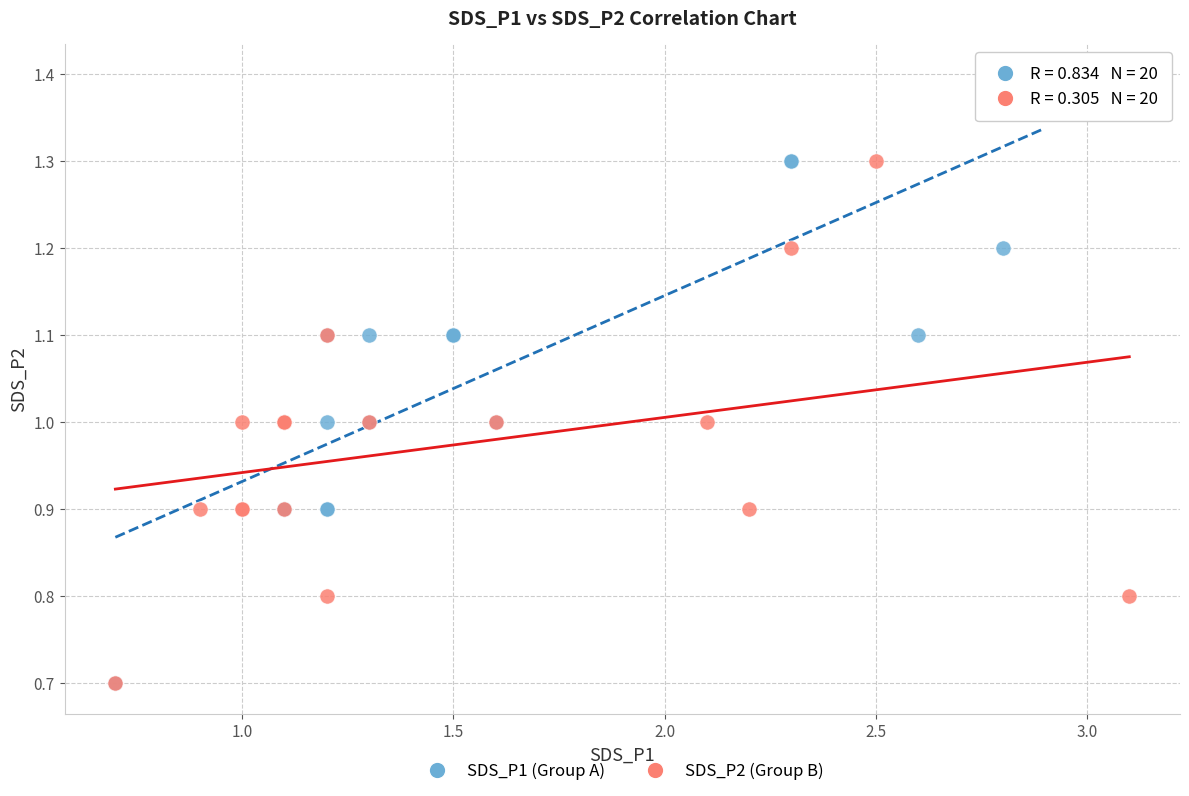

Which series has the widest spread of Y values?

SDS_P1 (Group A)